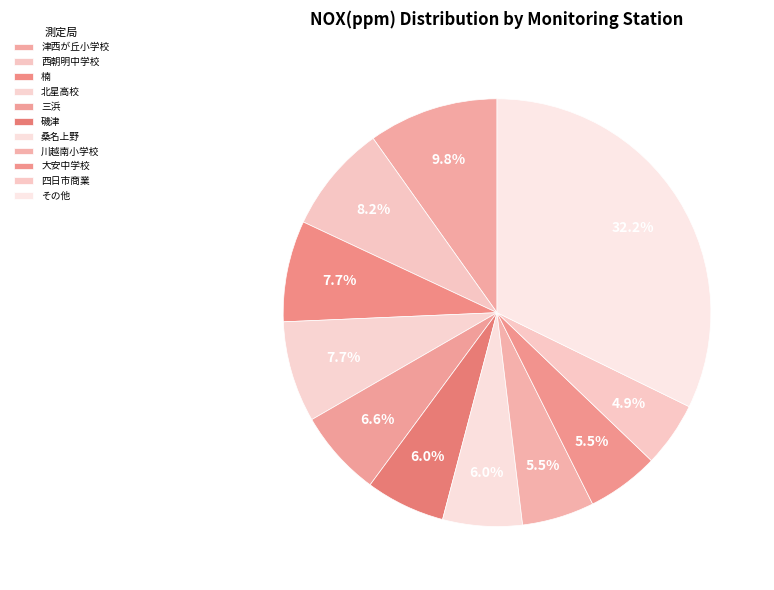

How many segments does this pie chart have?

11